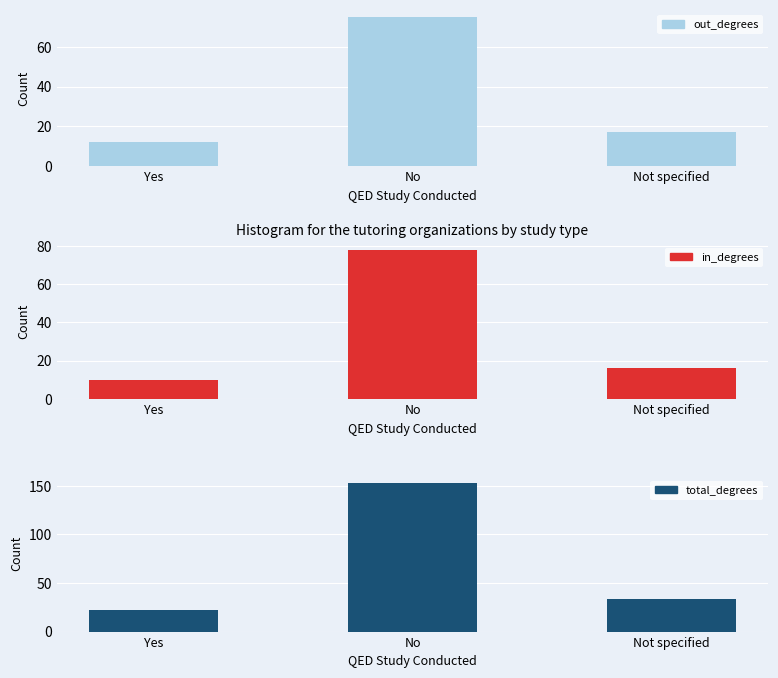

What is the smallest value displayed?

10